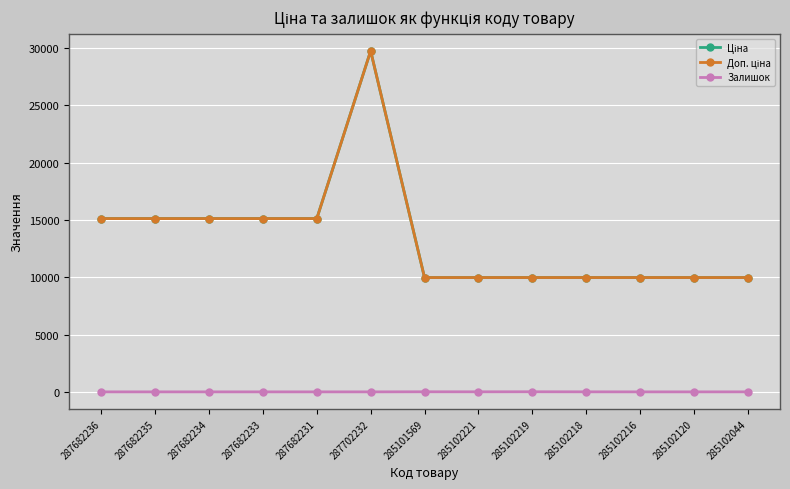

Which has a higher value, 285102219 or 287682236?

287682236